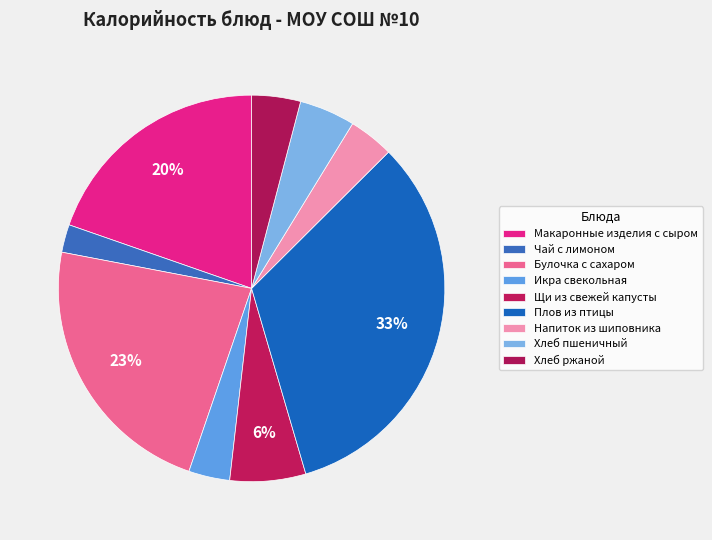

How many slices are in this pie chart?

9